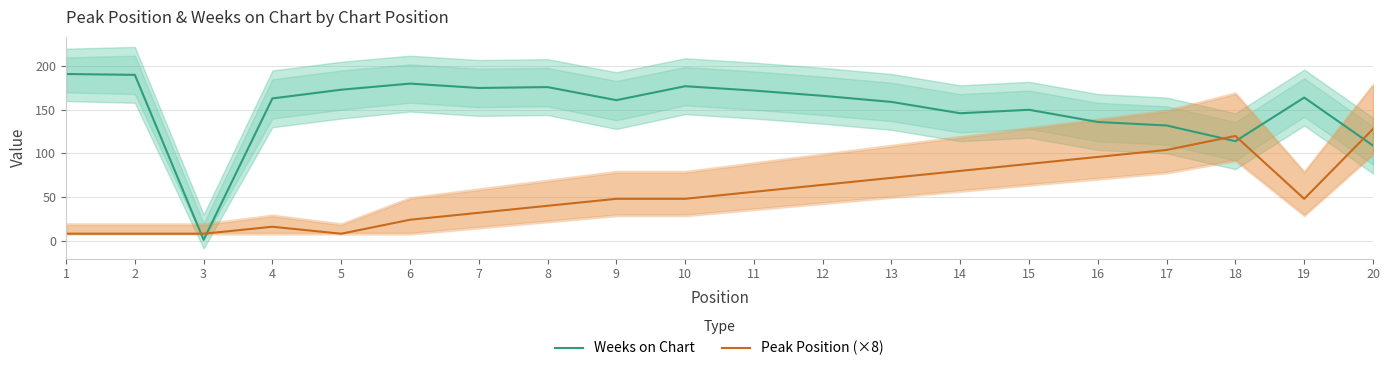

The value of Peak Position (×8) at 19 is 84. True or false?

False